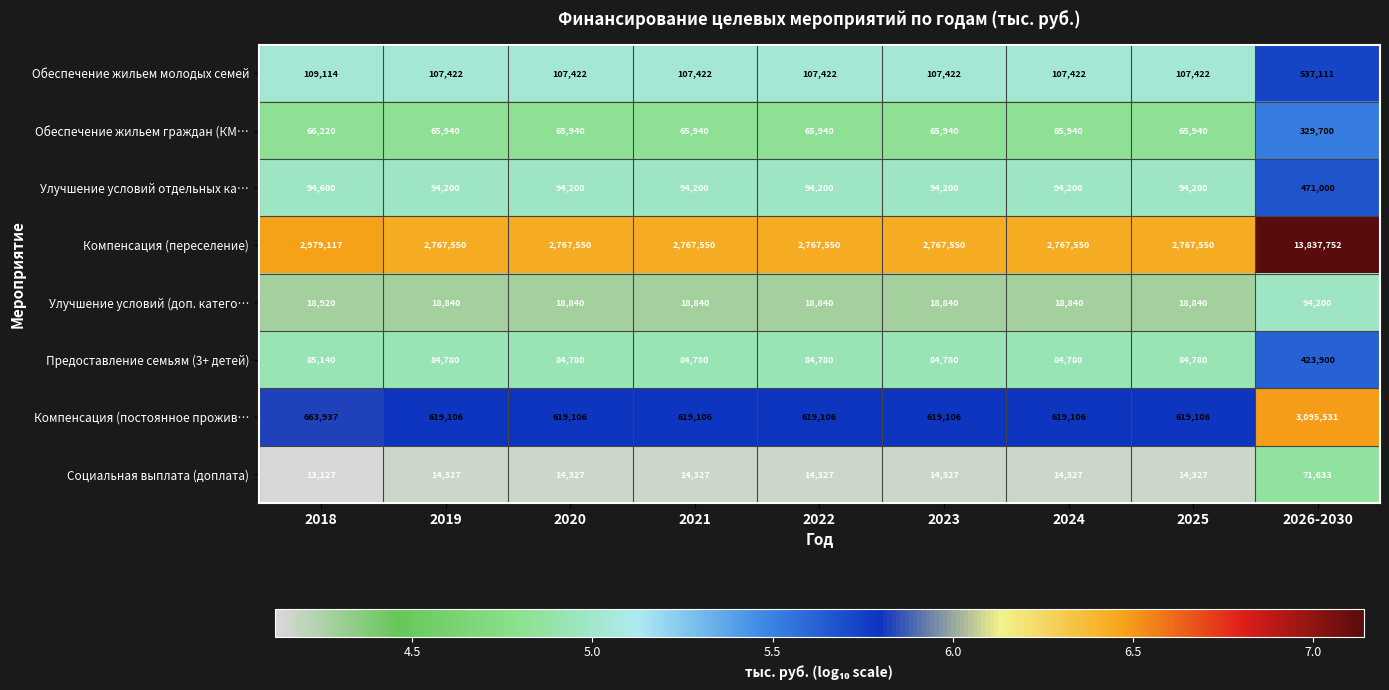

True or false: Предоставление семьям (3+ детей) has a value of 84780 at 2025.

True